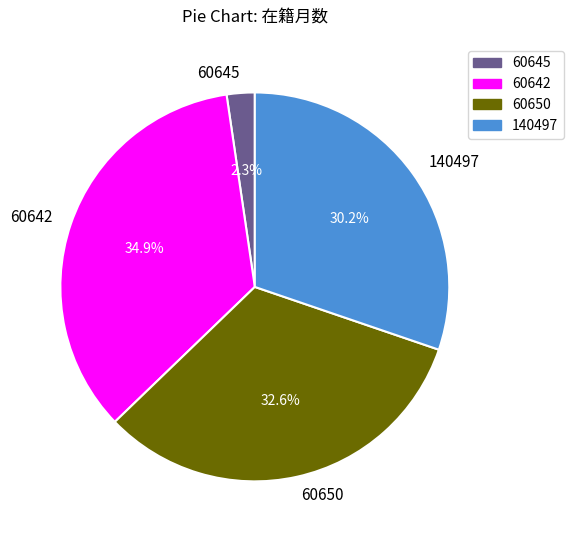

What is the total percentage of 60650 and 140497?

62.8%